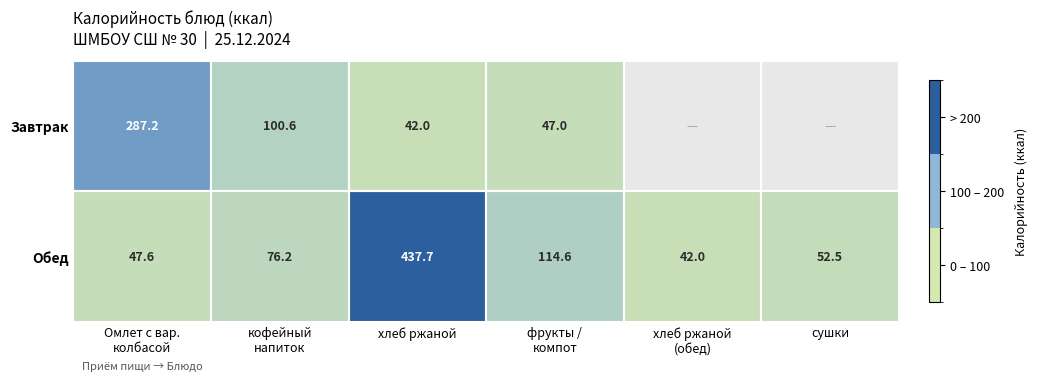

What is the spread (max minus min) of values at хлеб ржаной?

395.7